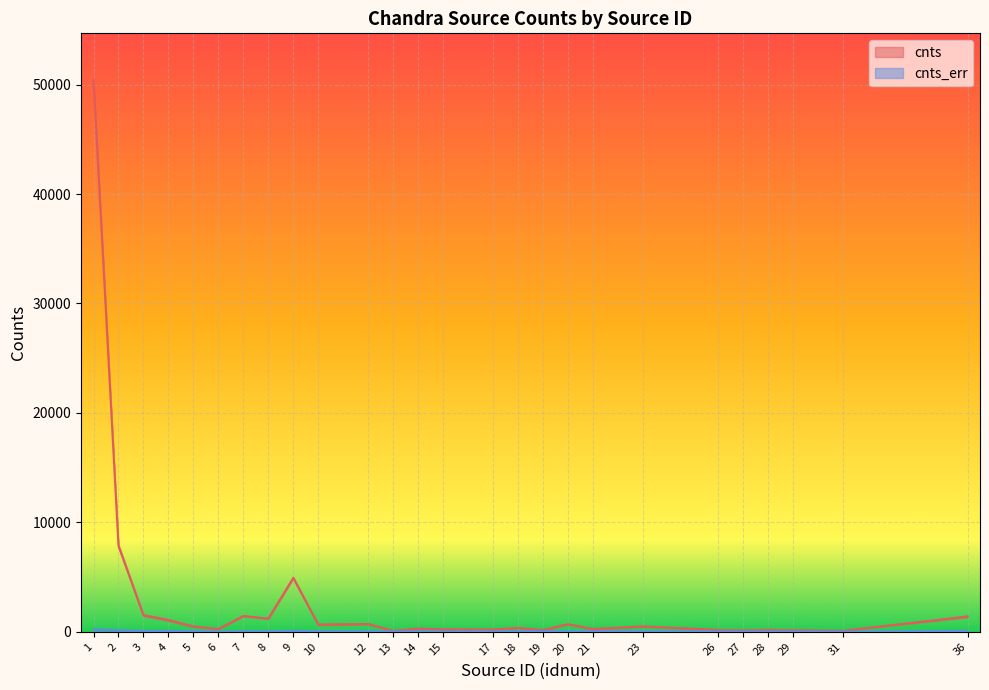

True or false: cnts_err and cnts intersect in this chart.

False